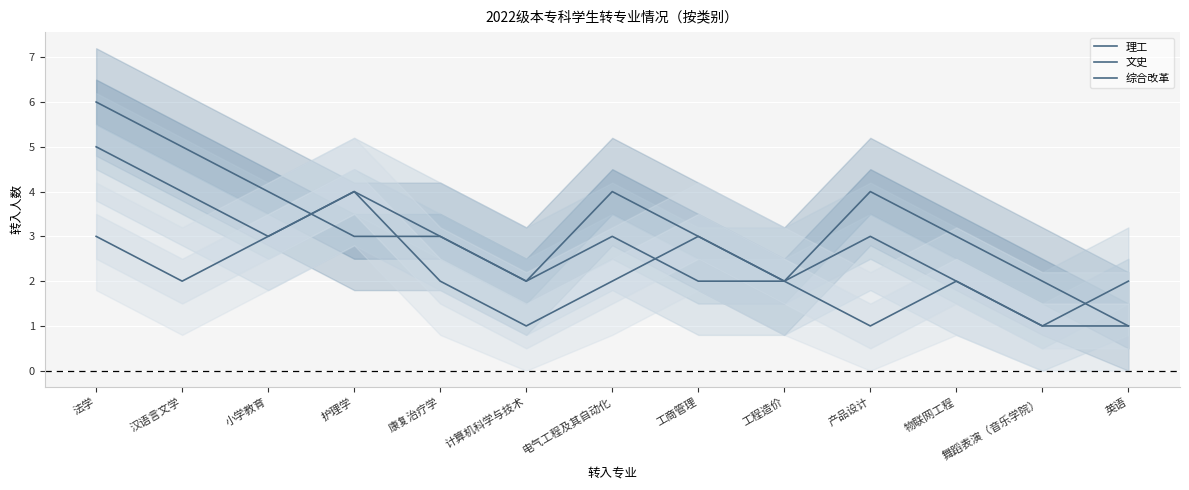

List the labels in order of 文史 value, smallest first.

舞蹈表演（音乐学院）, 计算机科学与技术, 工商管理, 工程造价, 物联网工程, 英语, 小学教育, 康复治疗学, 电气工程及其自动化, 产品设计, 汉语言文学, 护理学, 法学